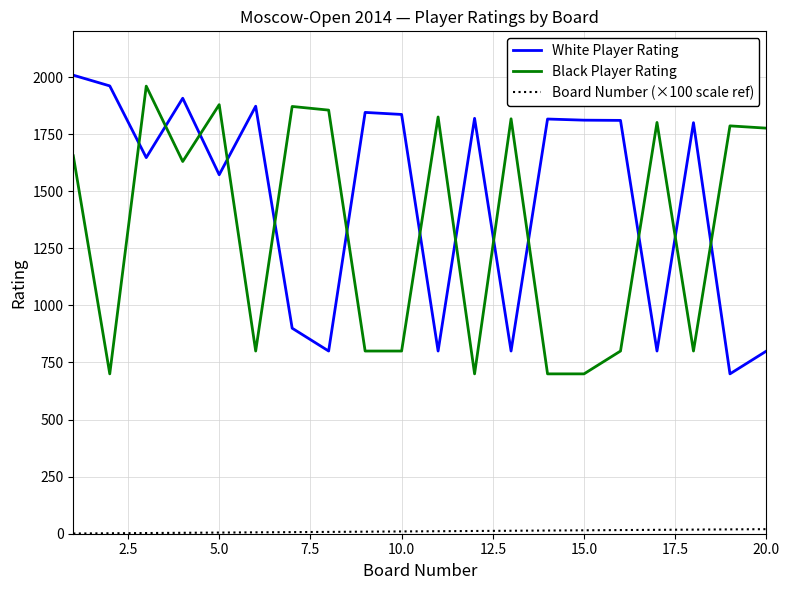

Which series has the largest total across all categories?

White Player Rating